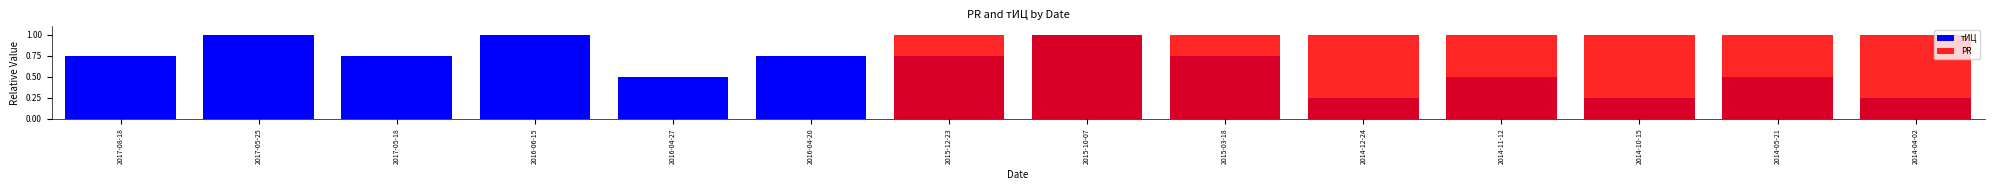

True or false: PR has a value of 0.2 at 2015-10-07.

False